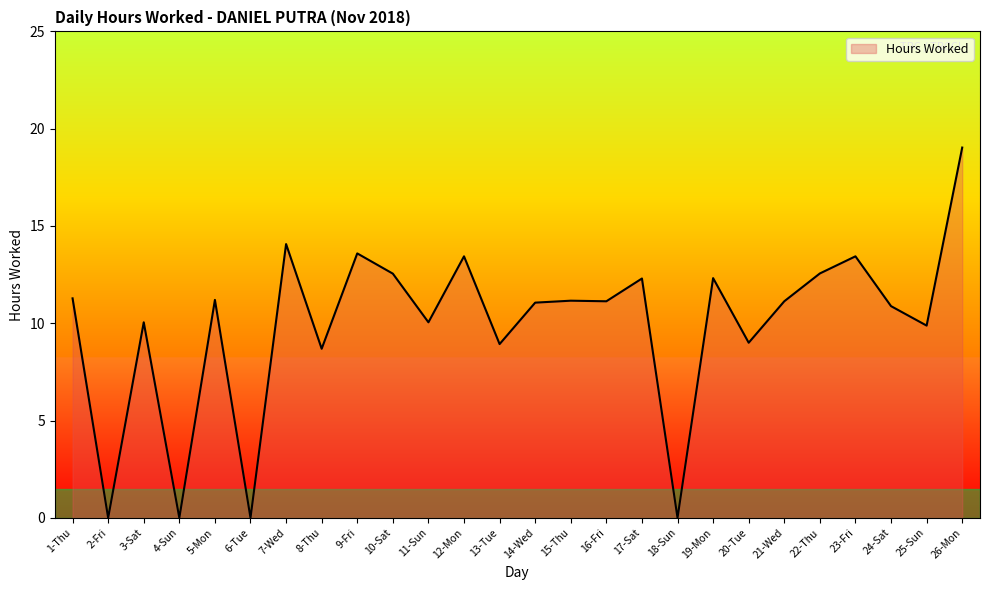

What is the average value?

9.9